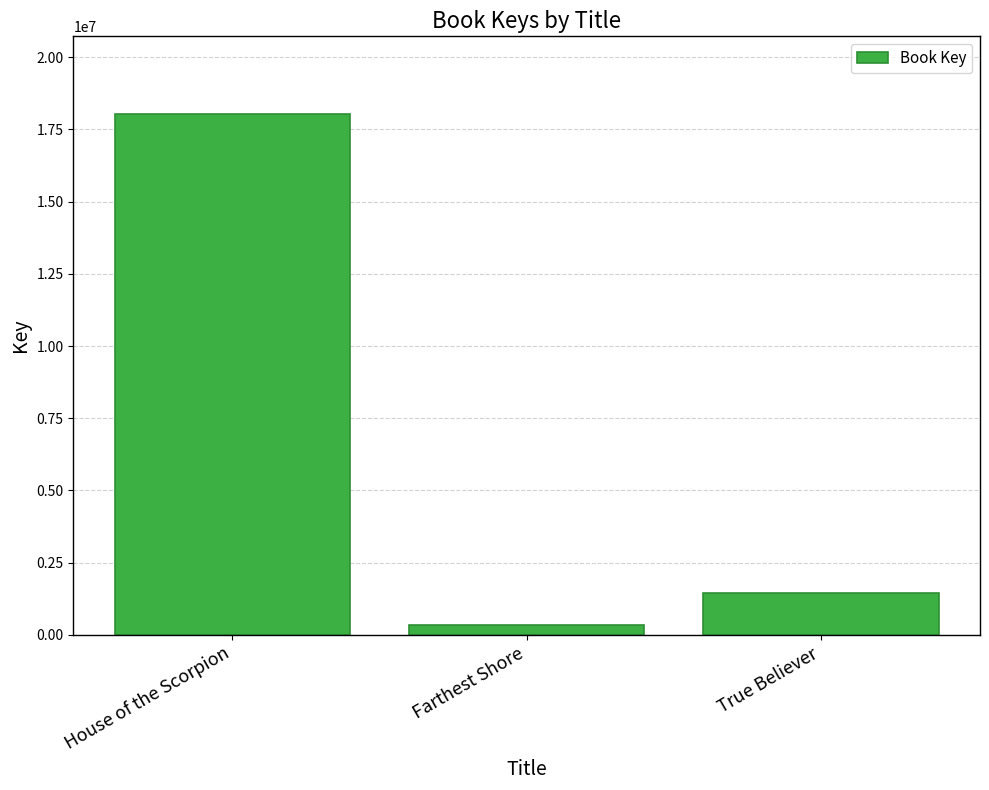

Rank the categories by value from lowest to highest.

Farthest Shore, True Believer, House of the Scorpion